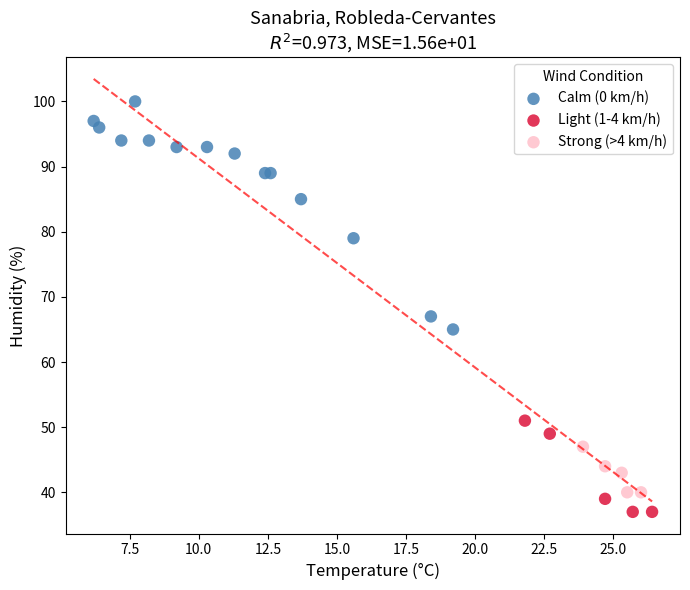

Which series has the largest Y range (max minus min)?

Calm (0 km/h)